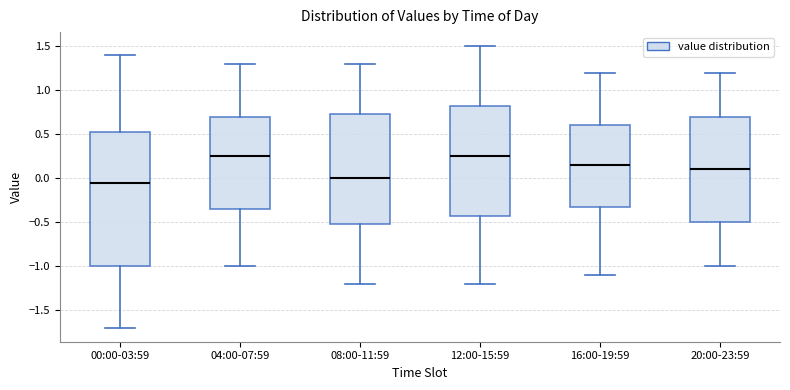

Where does the upper whisker of the box for 08:00-11:59 end on the y-axis? The values are not printed on the chart, so give them approximately, as read against the axis.

1.30